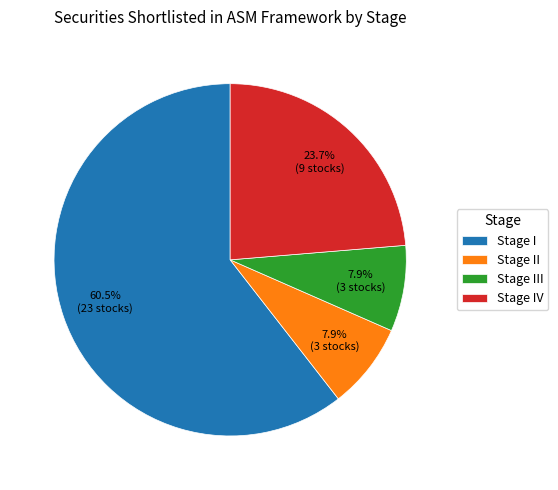

Which has a higher value, Stage IV or Stage II?

Stage IV